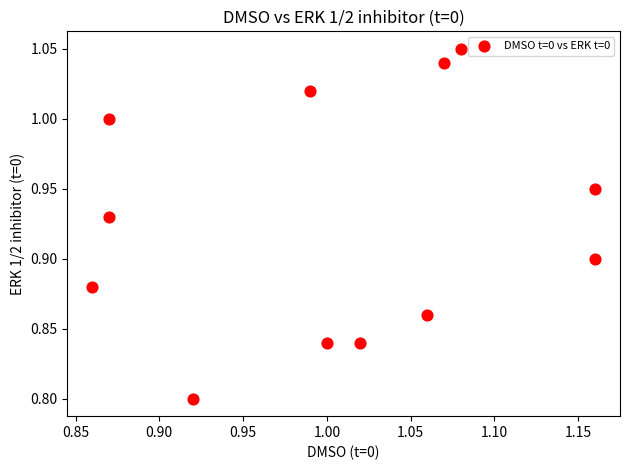

What is the range of X values (max minus min)?

0.3